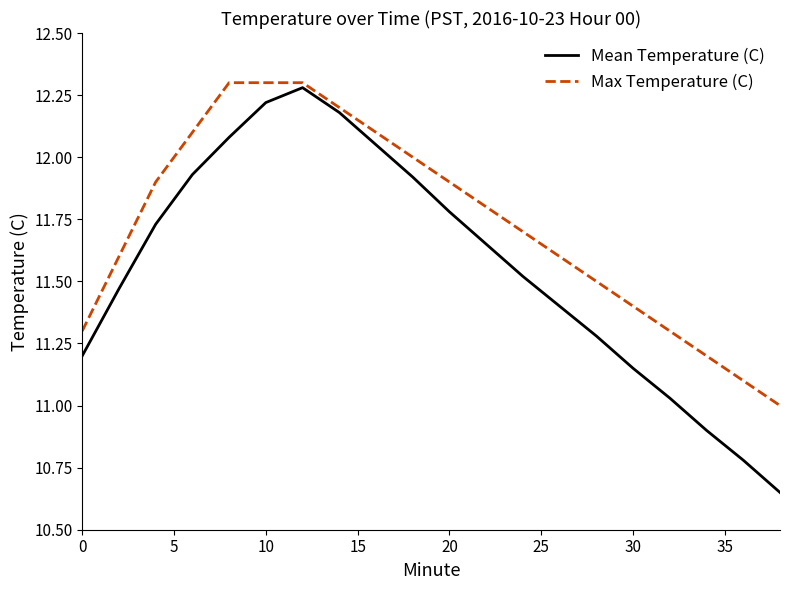

Rank the series by their average value, from lowest to highest.

Mean Temperature (C), Max Temperature (C)